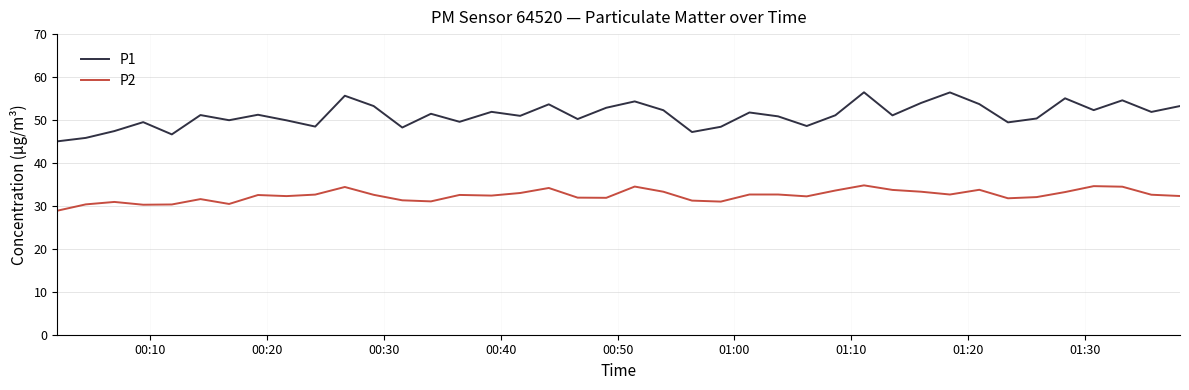

How many lines are shown in the chart?

2